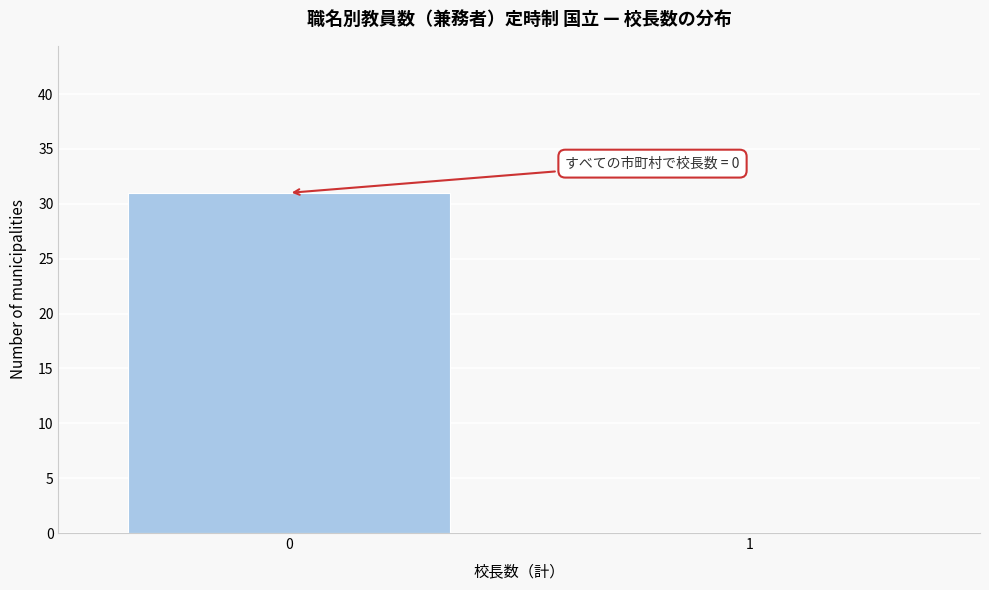

What is the greatest value displayed?

31